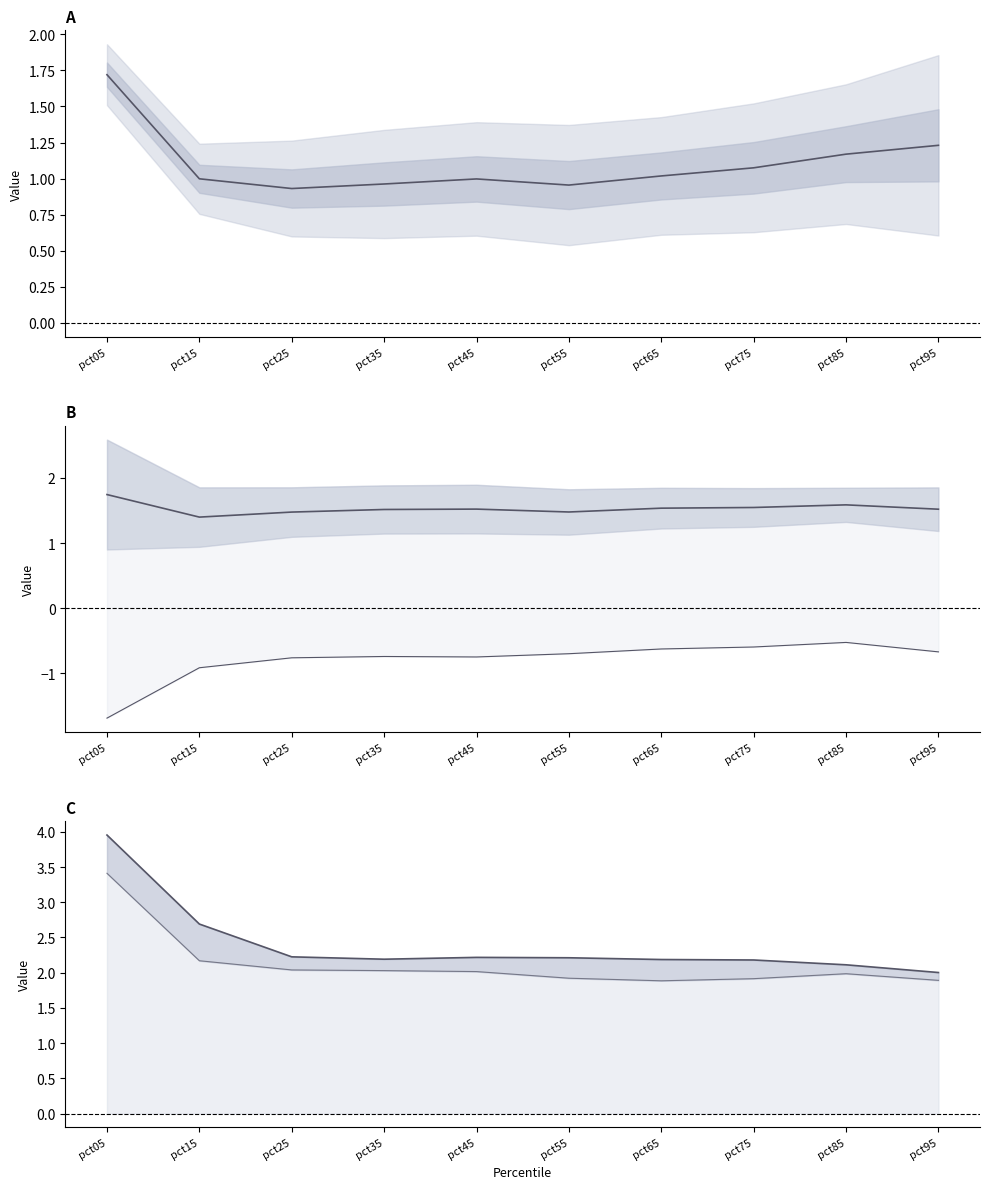

What is the difference between the maximum and minimum values in the Feb–Mar mean series?

0.8